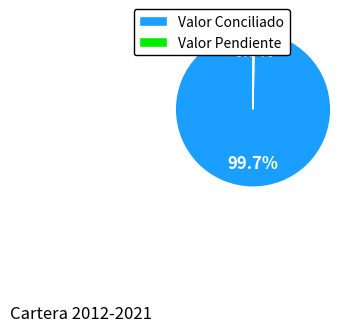

To the nearest percent, what is the difference between the largest and smallest slice percentages?

99%